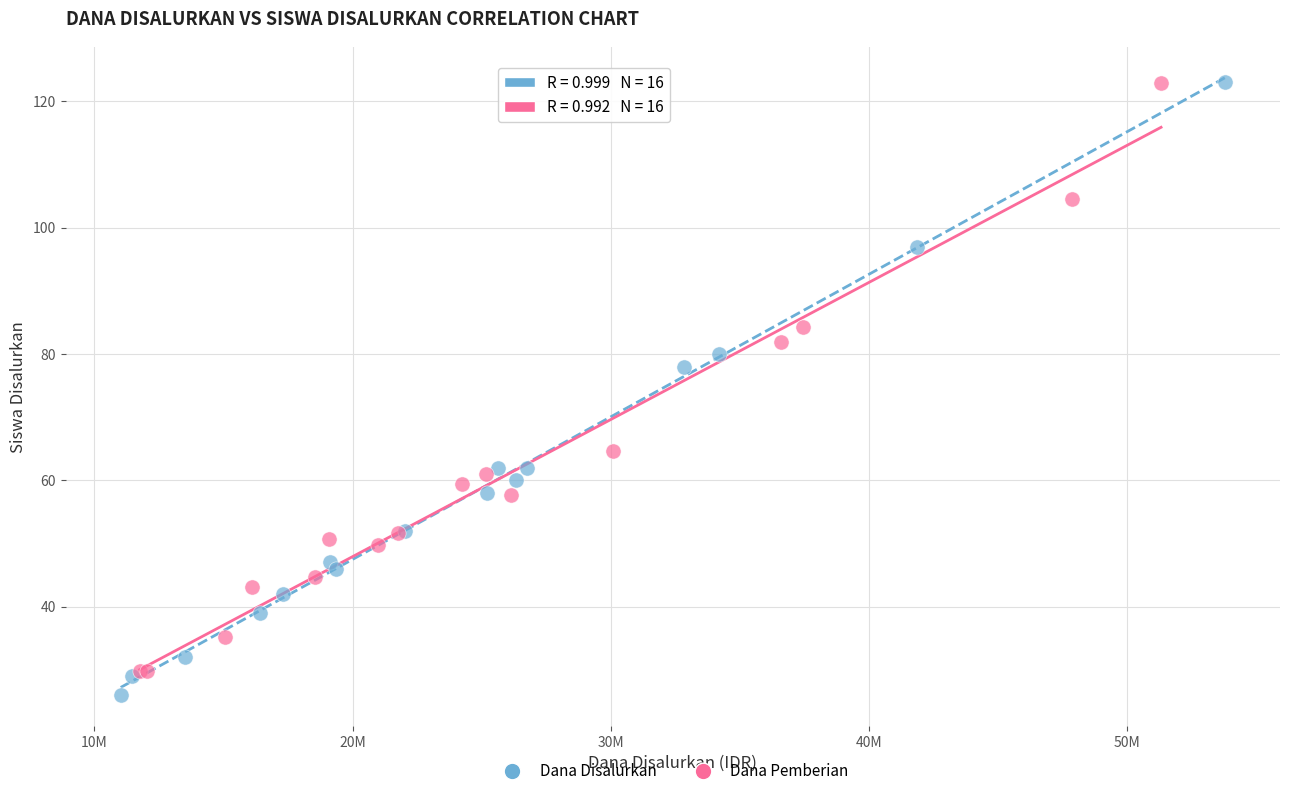

Which series has the widest spread of Y values?

Dana Disalurkan